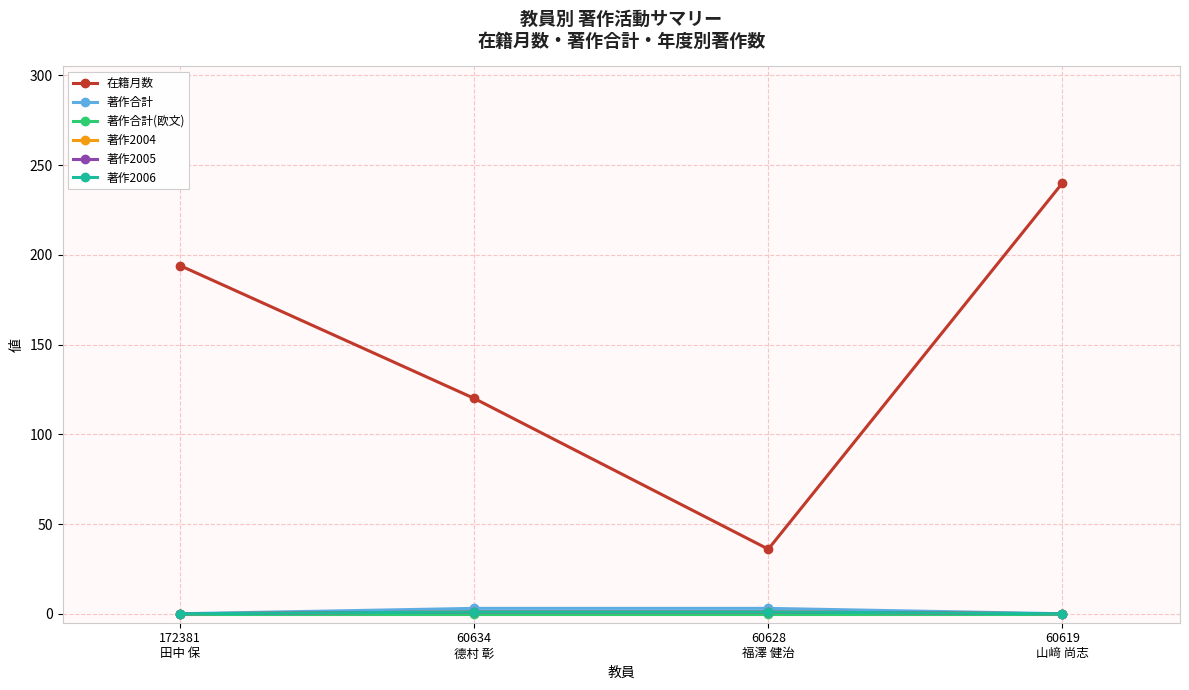

What is the value of the 在籍月数 point at the 3rd from the left?

36